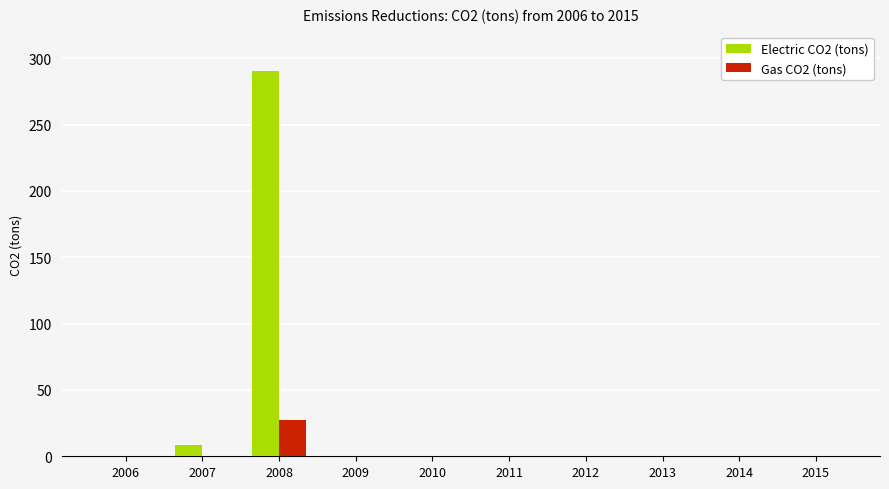

Is it true that Electric CO2 (tons) equals 112.6 at 2012?

False